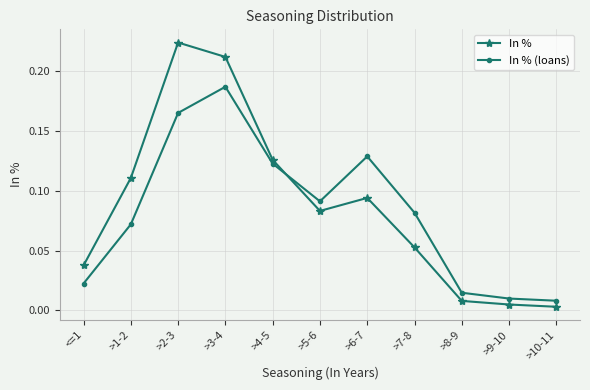

How many lines are shown in the chart?

2